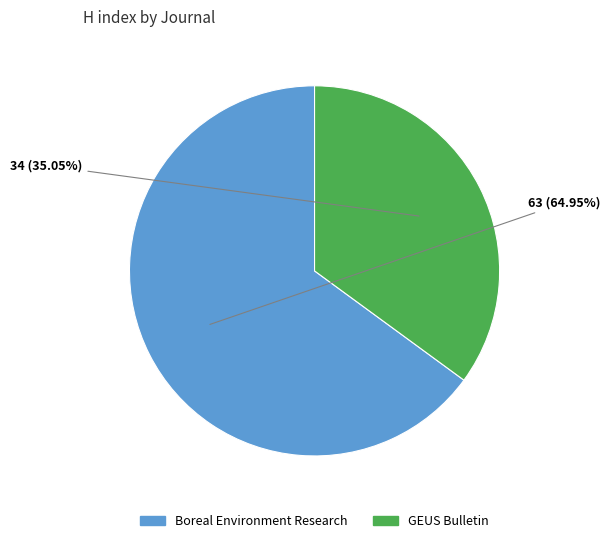

Is the sum of Boreal Environment Research and GEUS Bulletin greater than half?

Yes